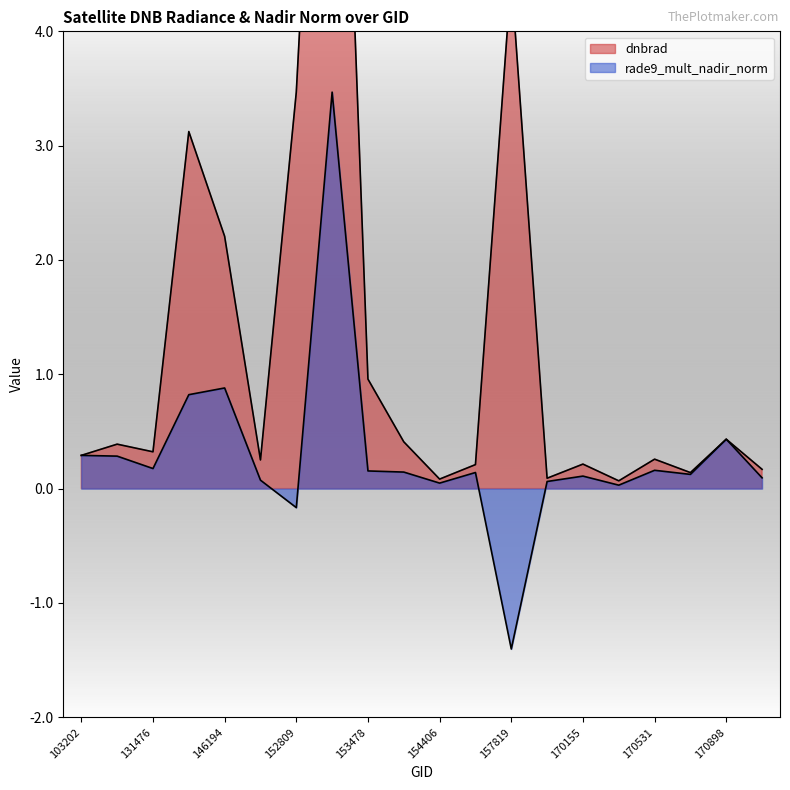

At which category does rade9_mult_nadir_norm reach its first local valley?

131476